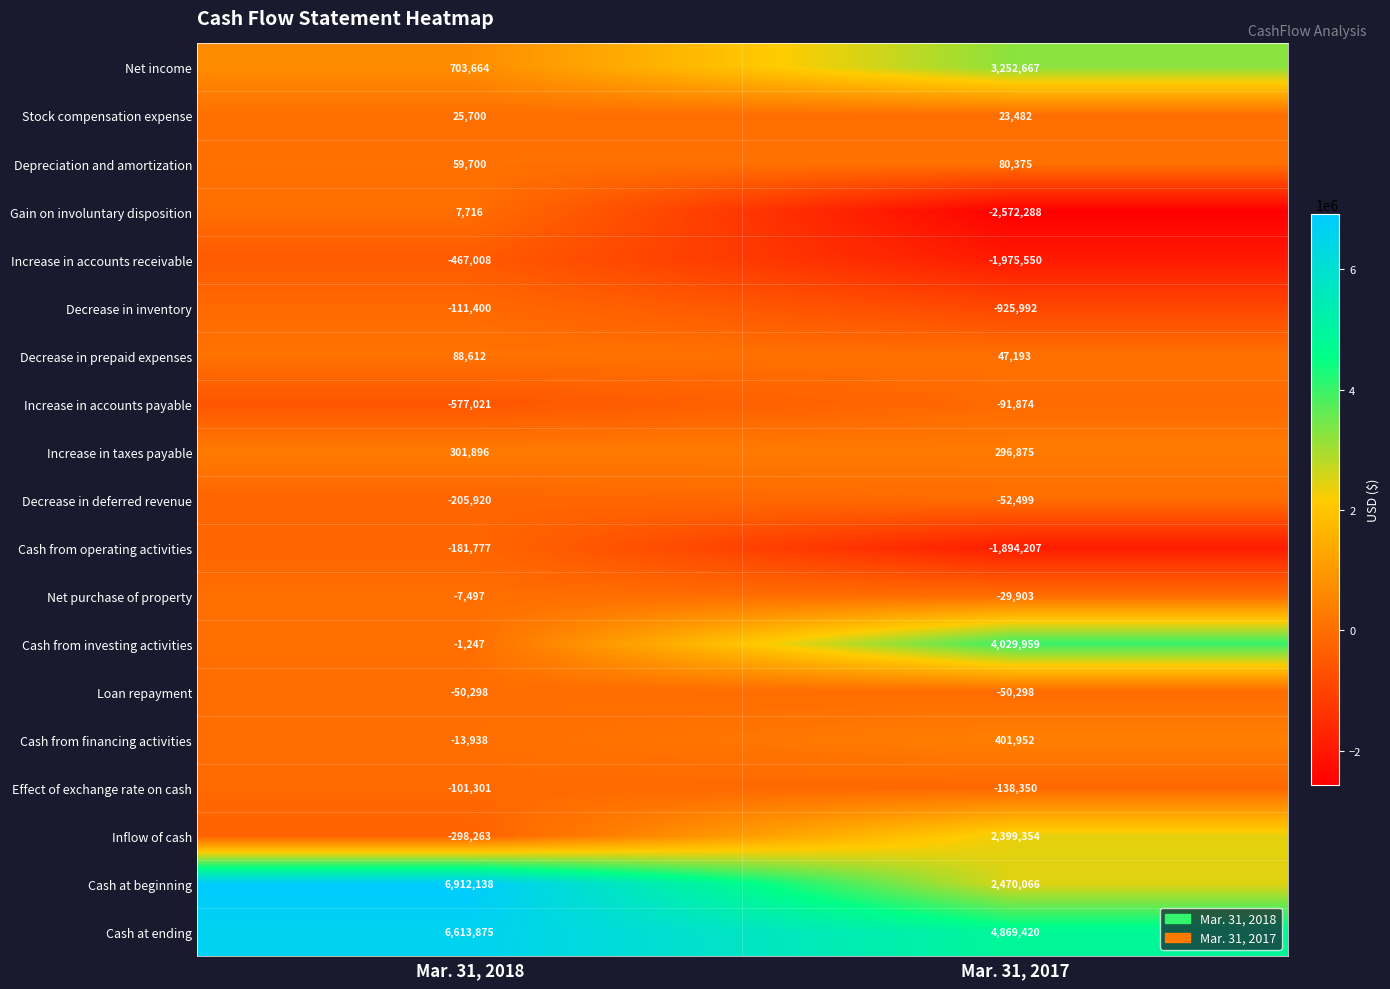

The Decrease in deferred revenue series shows -205920 at Mar. 31, 2018. True or false?

True